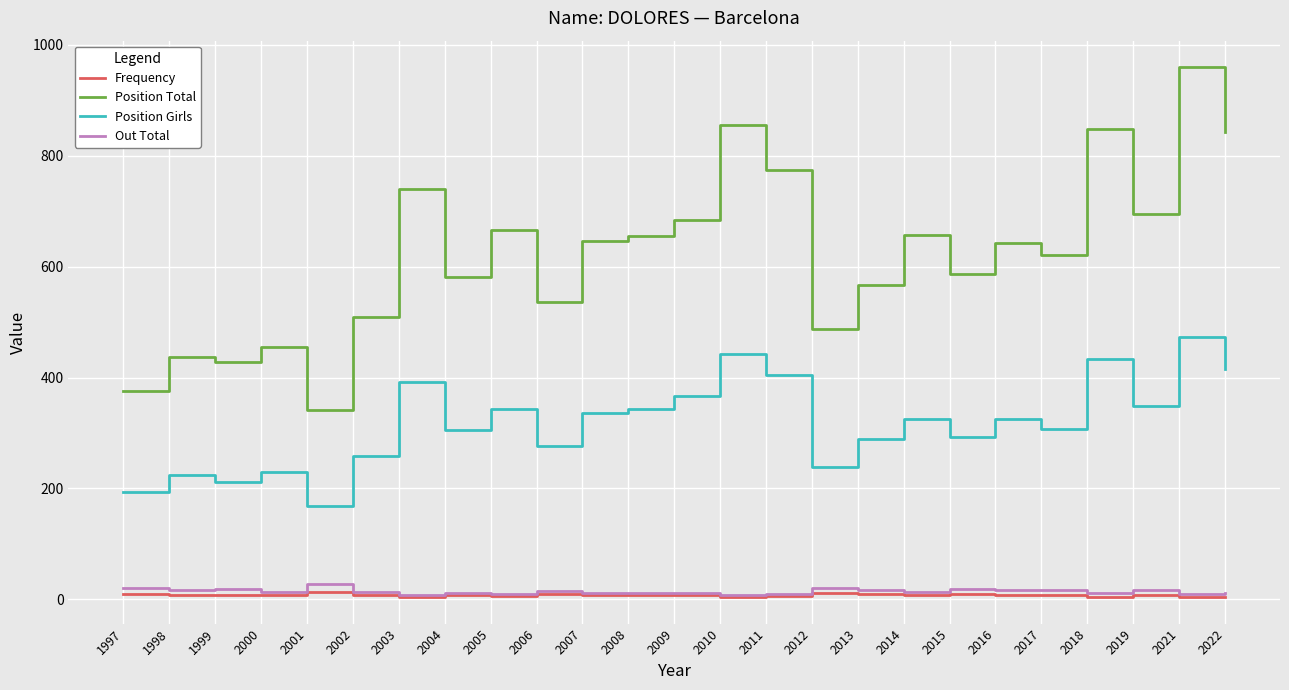

At how many categories does at least one series exceed 905?

1